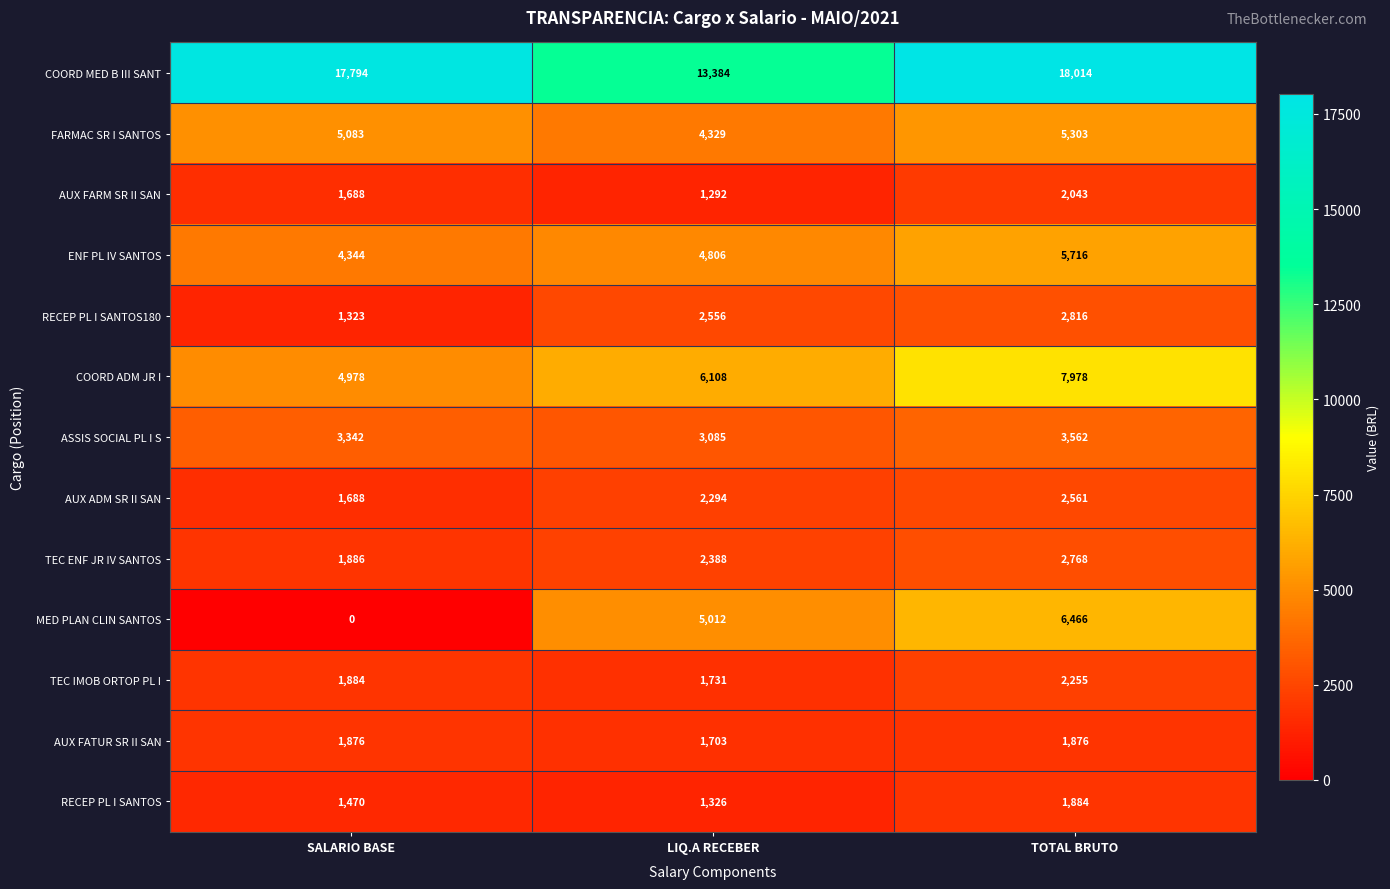

Which series has the widest spread of values?

MED PLAN CLIN SANTOS